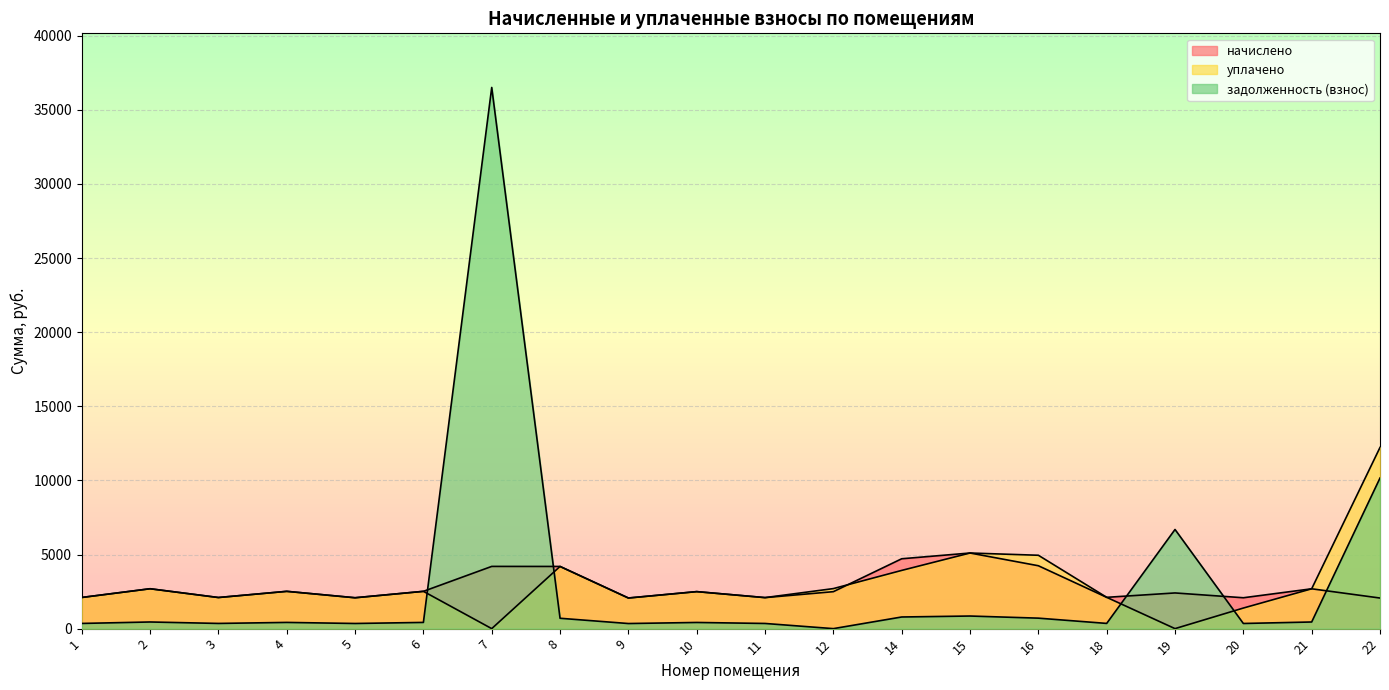

What is the approximate value of уплачено at 15?

5100.7